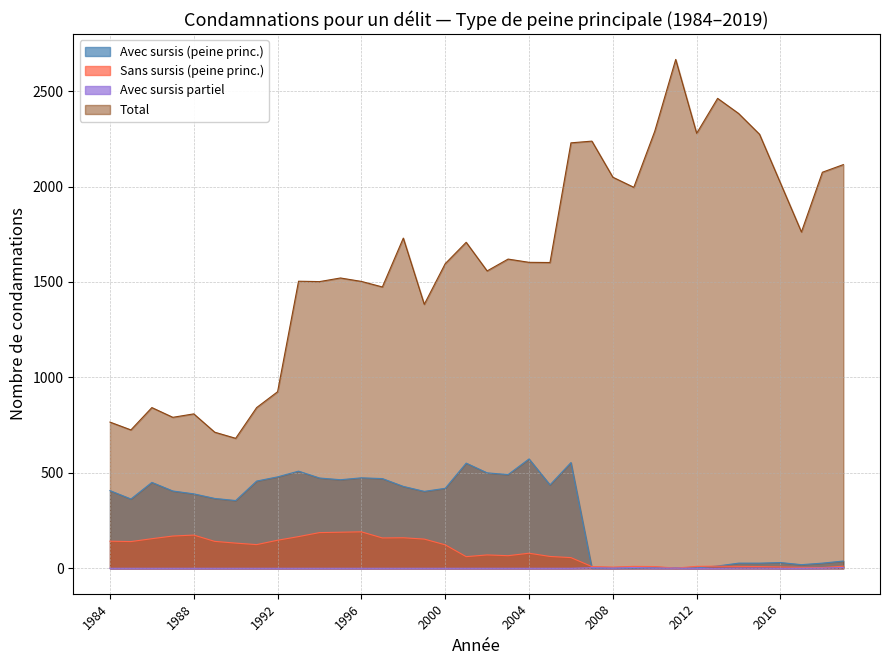

At which category is the sum across all series the highest?

2006